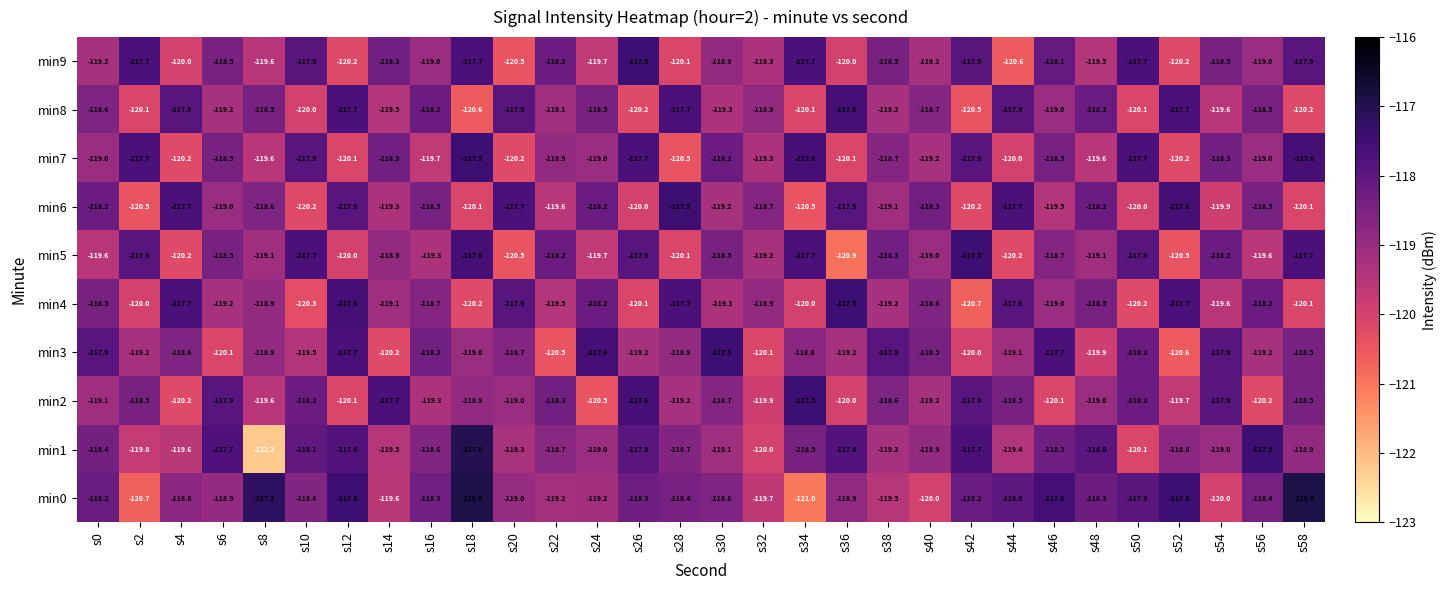

What is the total value across all series at s0?

-1186.7